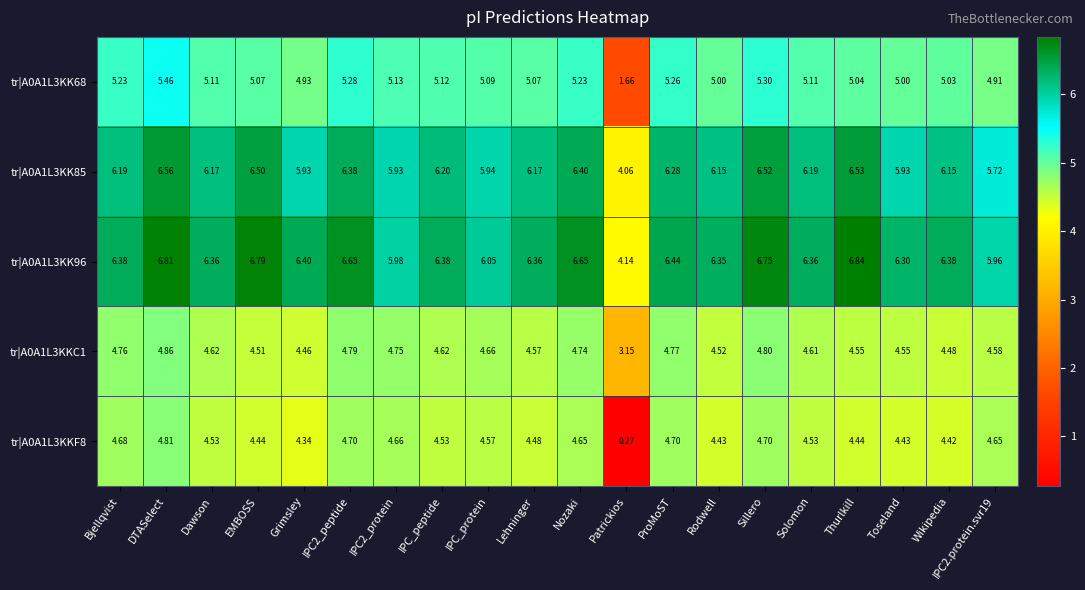

At which label is tr|A0A1L3KKF8 closest to 2?

Patrickios